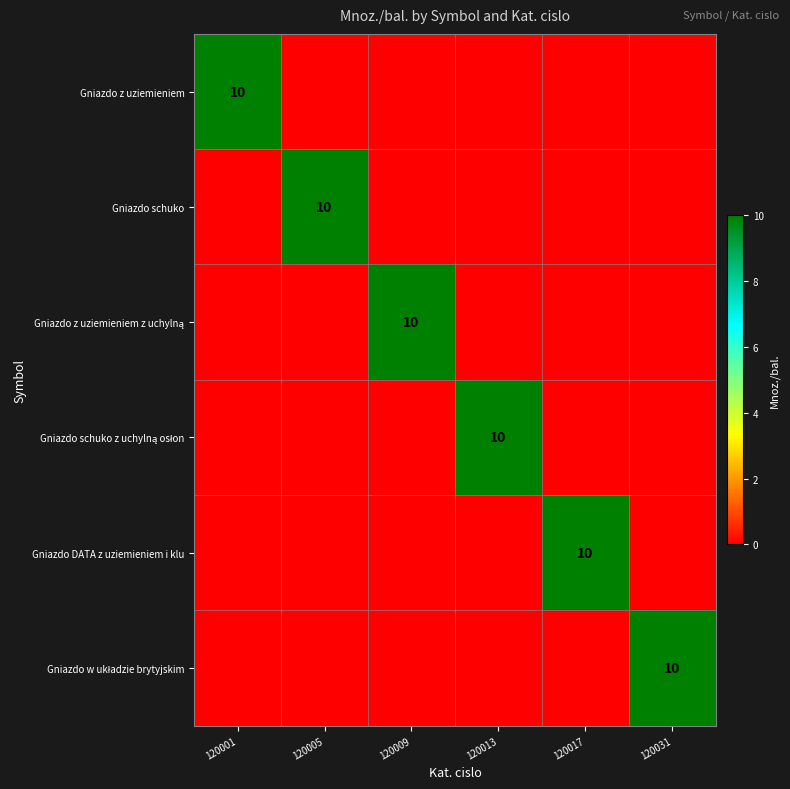

How many Gniazdo schuko z uchylną osłon values are between 0 and 1?

5